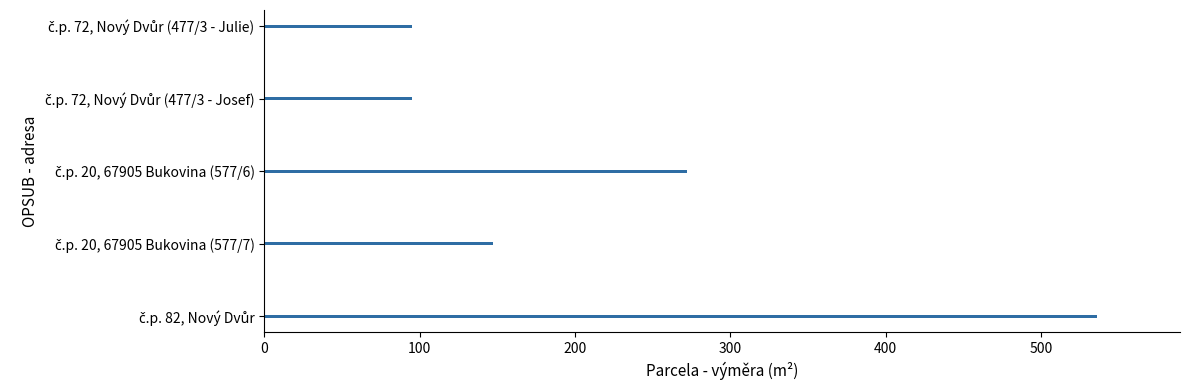

Reading bottom to top, what are all the values shown in this chart?

536	147	272	95	95